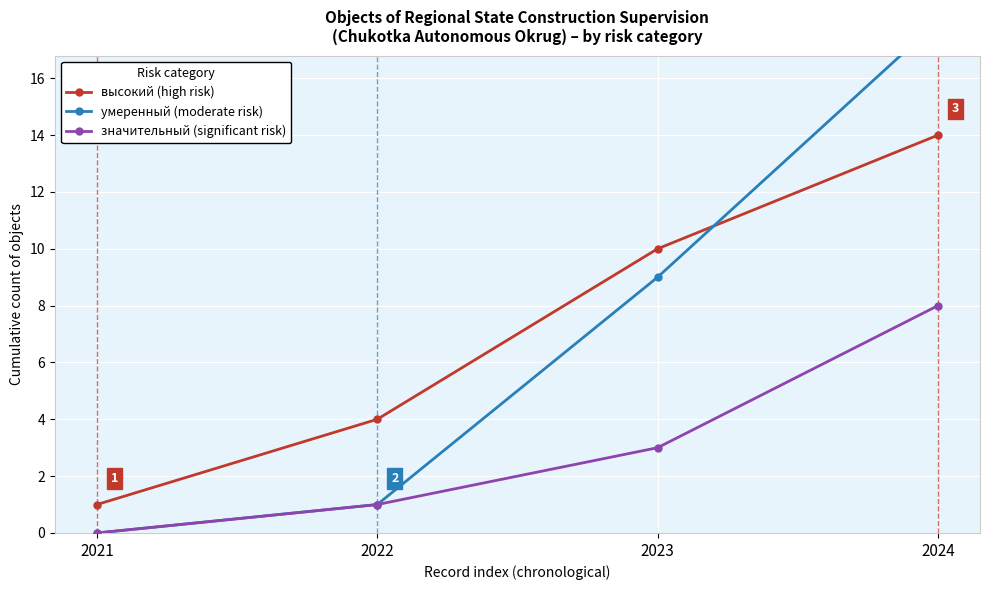

Is it true that значительный (significant risk) equals 8 at 2024?

True